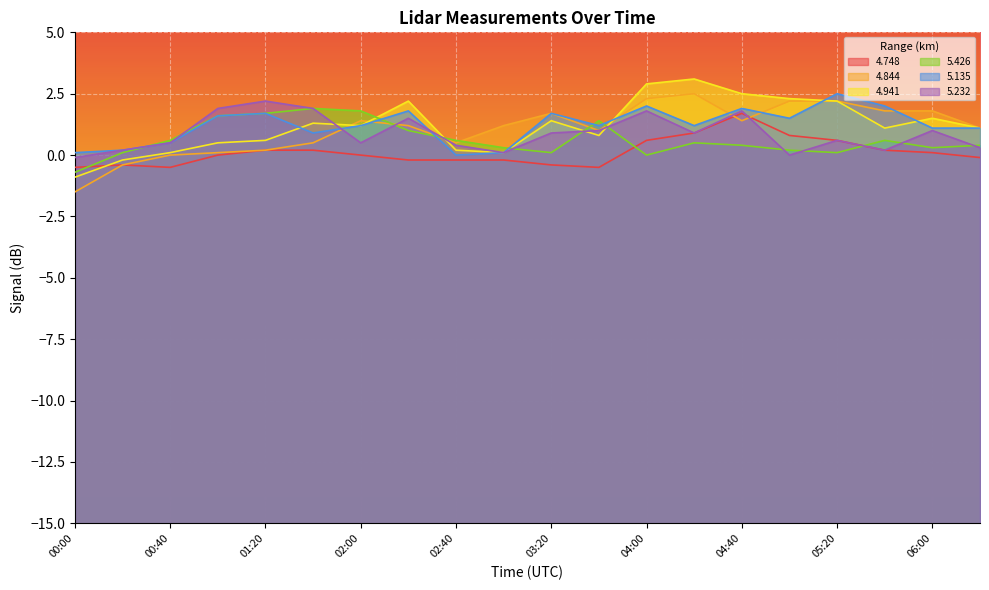

What position from the right is 01:00?

17